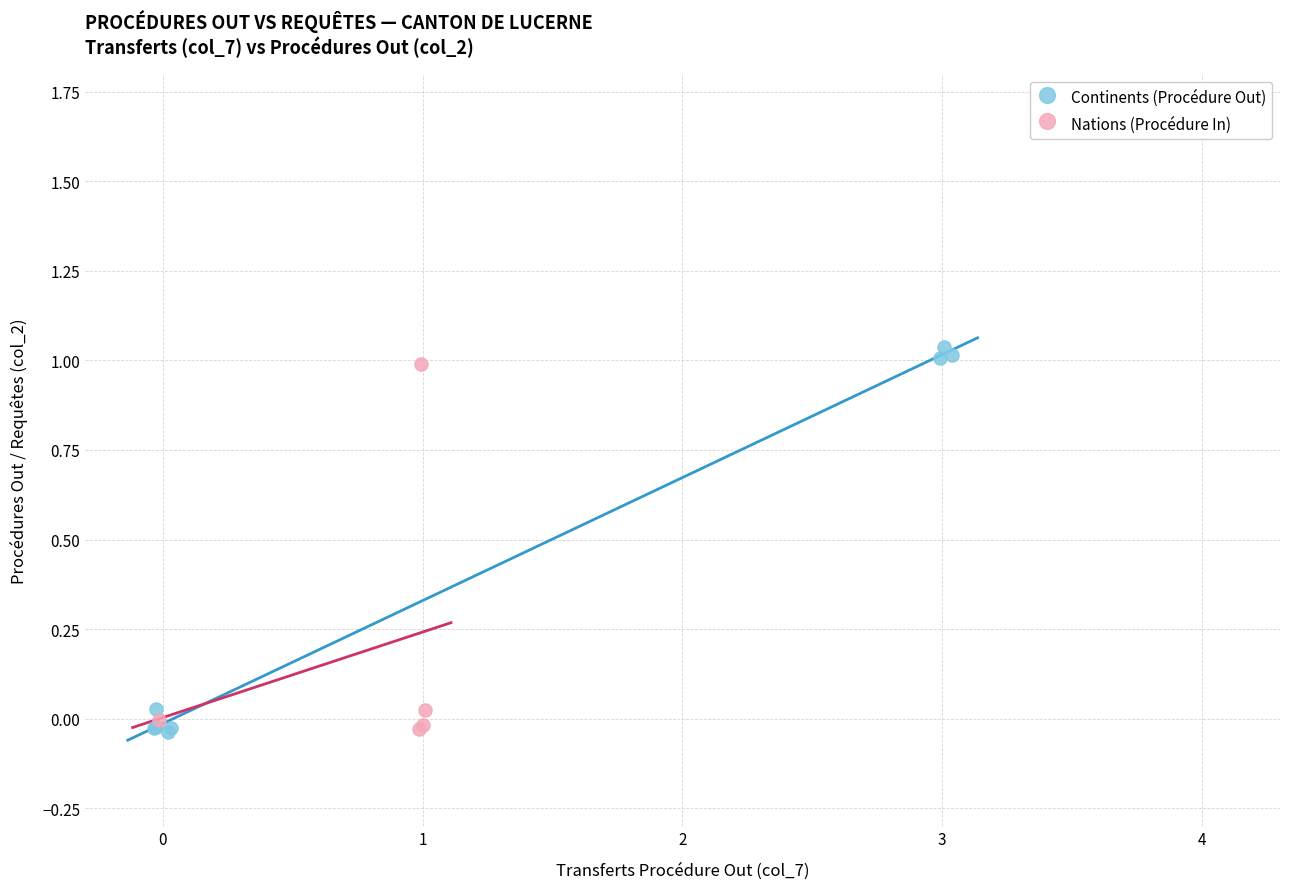

Which series has the largest Y range (max minus min)?

Continents (Procédure Out)